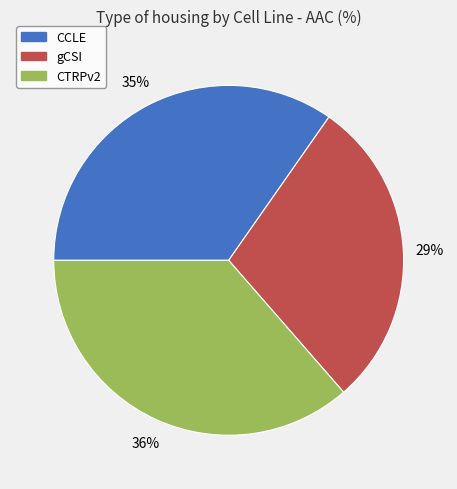

Rank the categories by value from highest to lowest.

CTRPv2, CCLE, gCSI